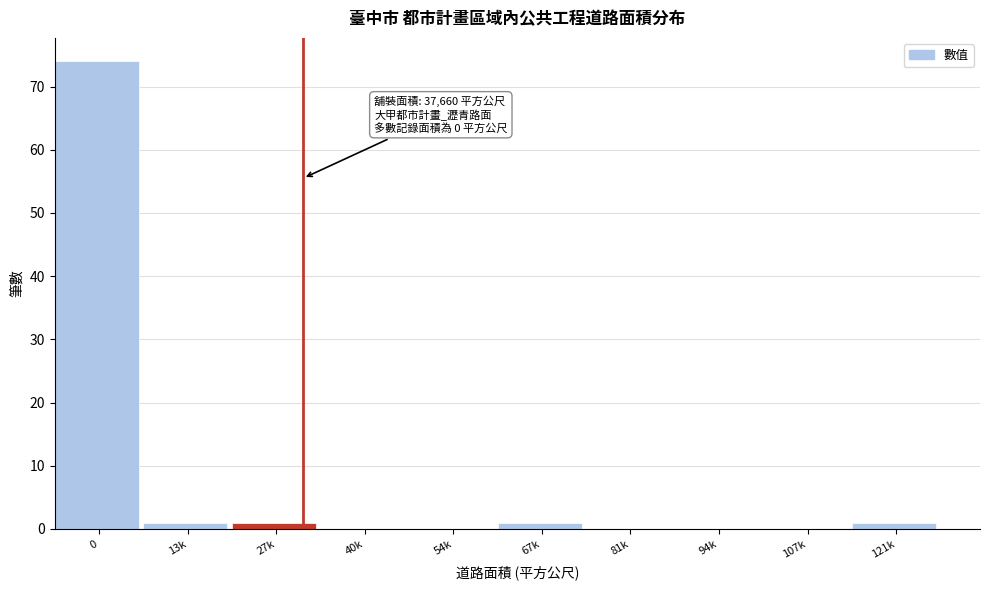

Reading right to left, transcribe all the data shown in this chart.

121k=1	107k=0	94k=0	81k=0	67k=1	54k=0	40k=0	27k=1	13k=1	0=74